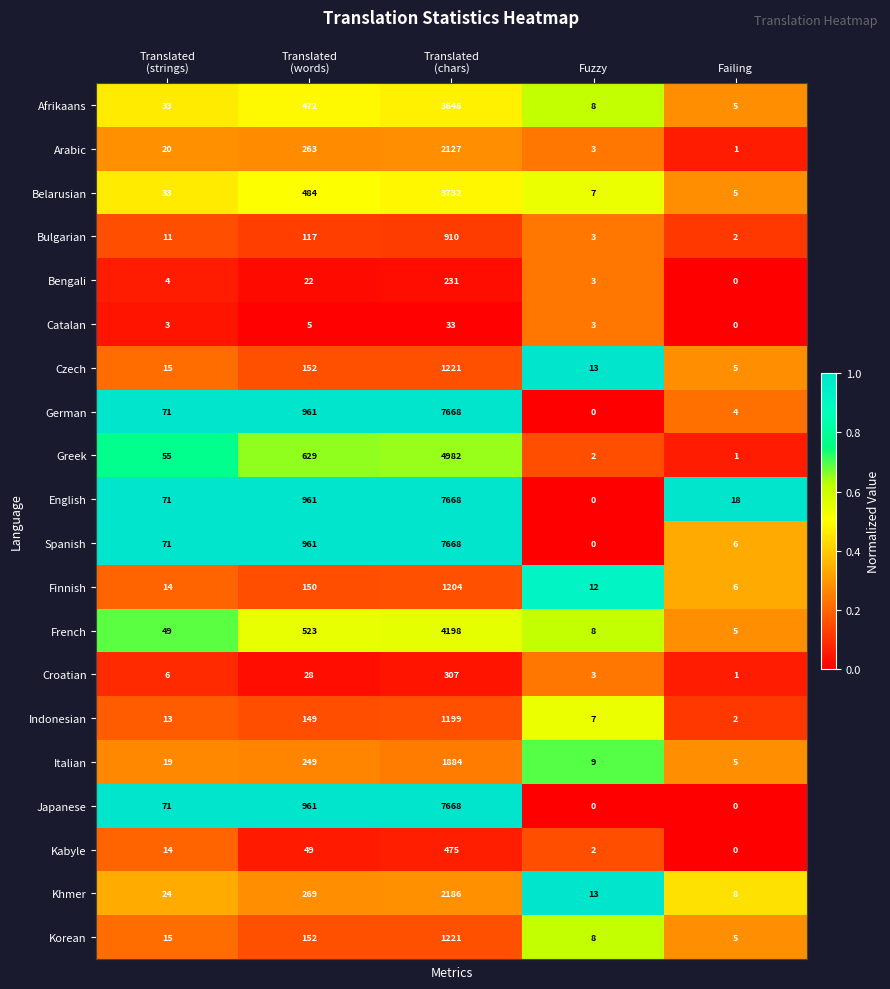

Is the value of Korean at Fuzzy greater than the value of Finnish at Fuzzy?

No